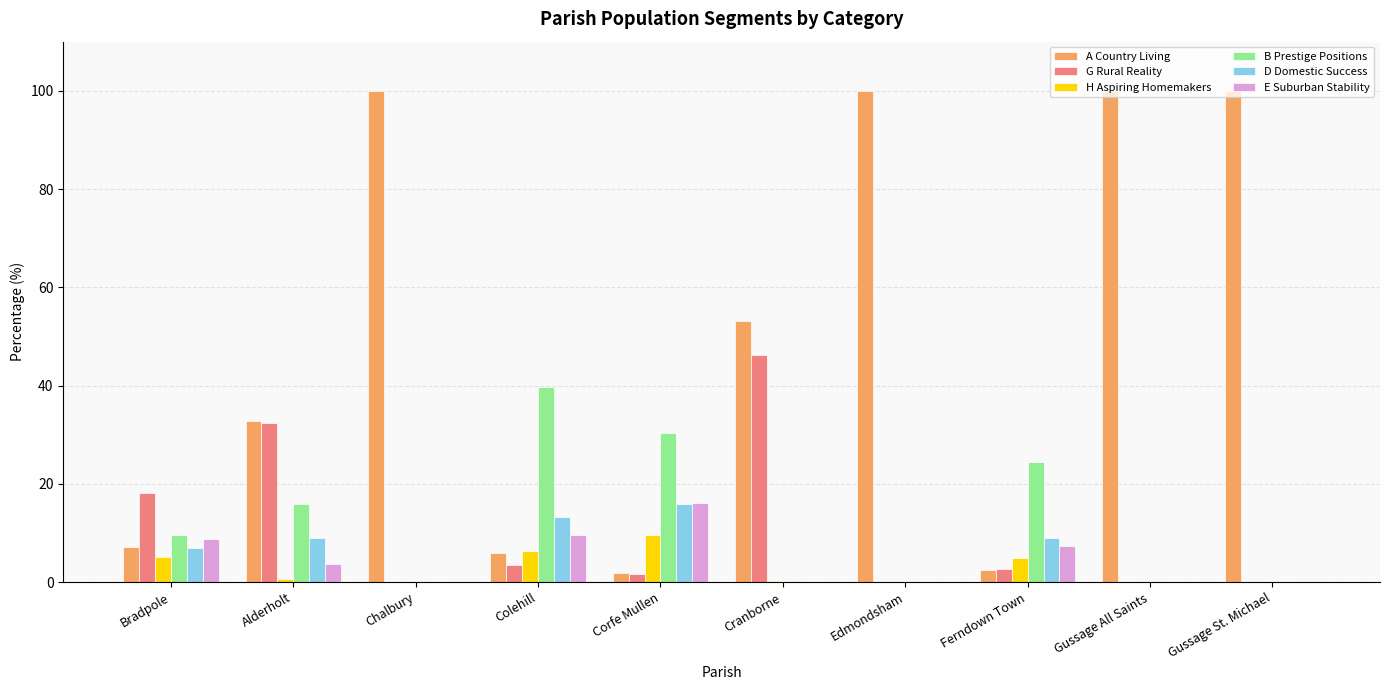

How many groups of bars are there?

10